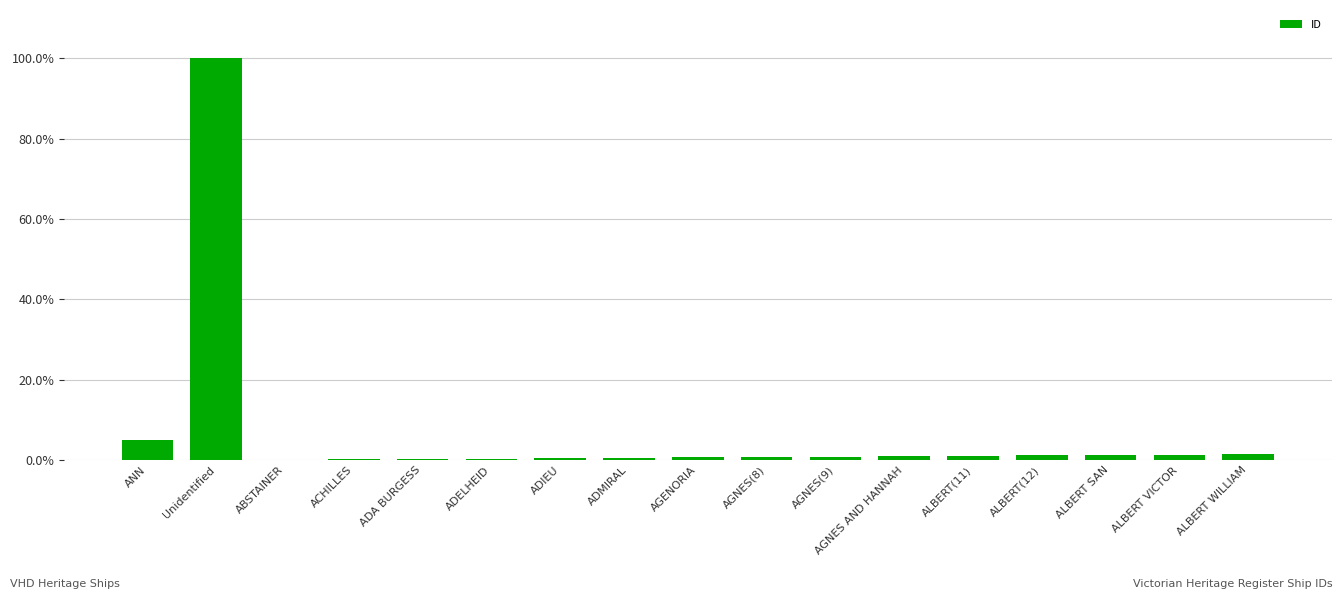

What is the average value?

0.1